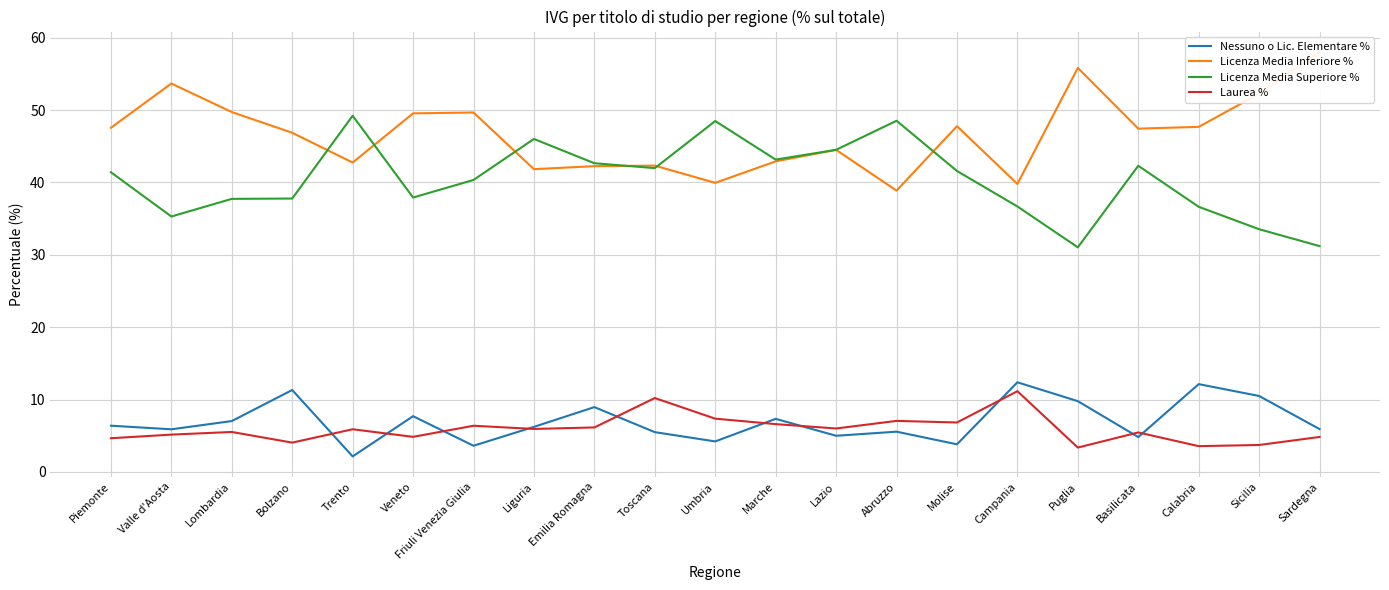

The Licenza Media Superiore % series shows 72.9 at Marche. True or false?

False